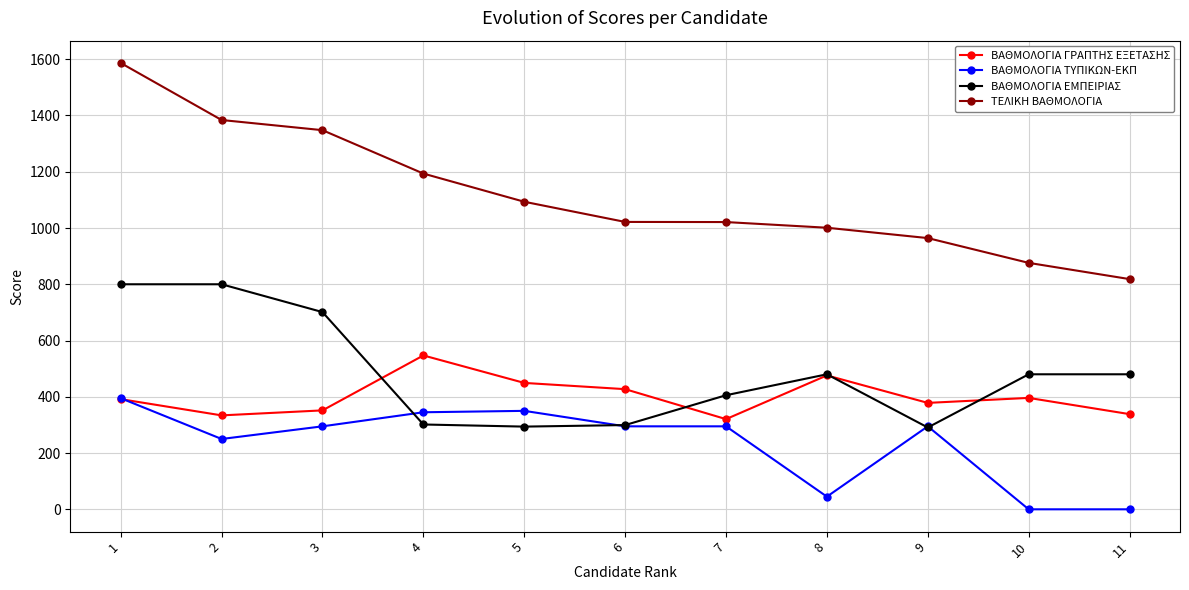

How many times do ΒΑΘΜΟΛΟΓΙΑ ΓΡΑΠΤΗΣ ΕΞΕΤΑΣΗΣ and ΒΑΘΜΟΛΟΓΙΑ ΕΜΠΕΙΡΙΑΣ cross each other?

4